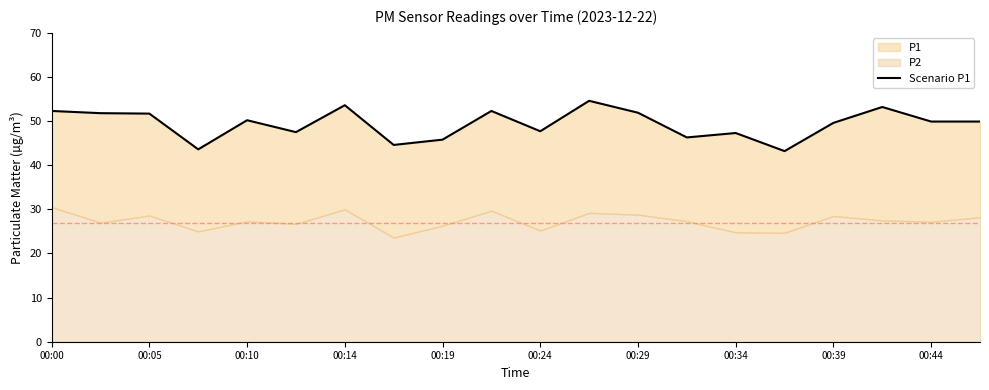

Where does the data first go above 49?

00:00